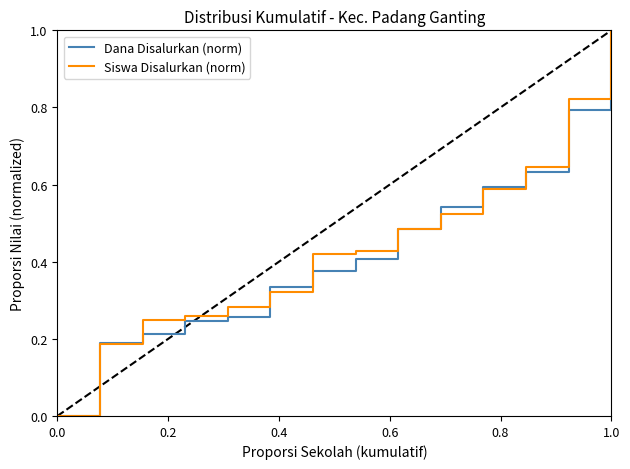

At how many categories does at least one series exceed 0?

13